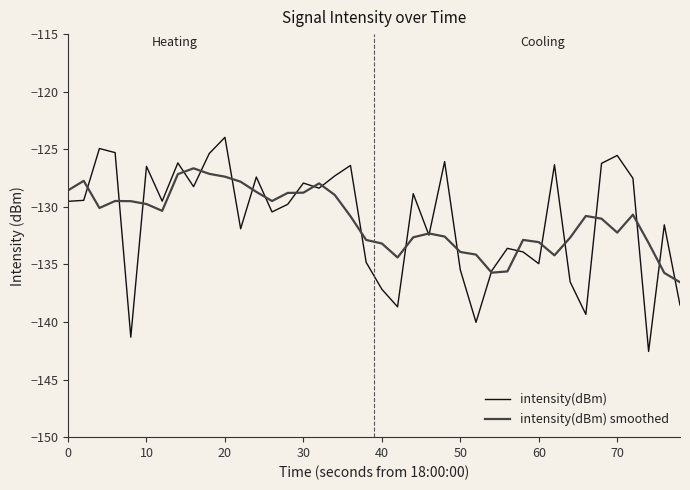

What is the lowest value of the intensity(dBm) smoothed series?

-136.5